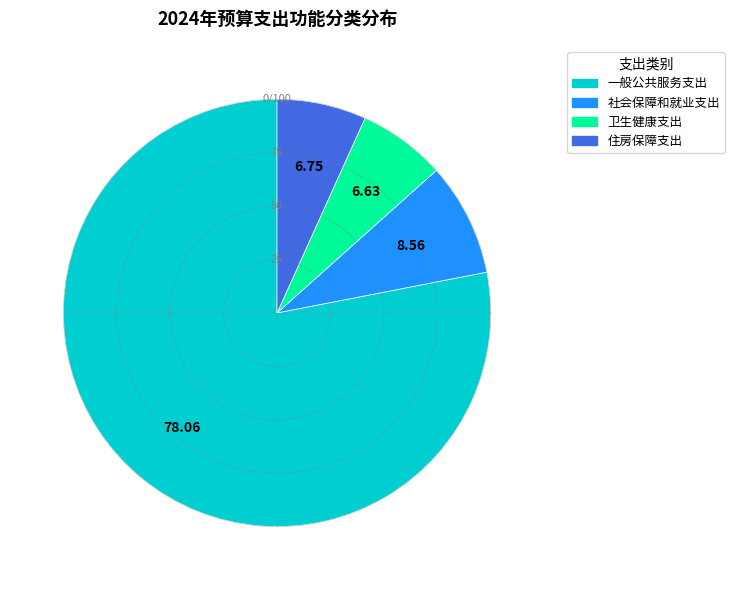

What is the largest slice in the pie chart?

一般公共服务支出